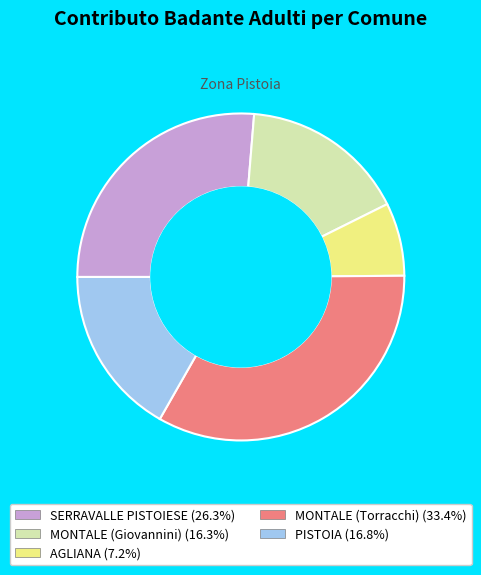

Do MONTALE (Giovannini) and AGLIANA together represent more than half of the pie?

No